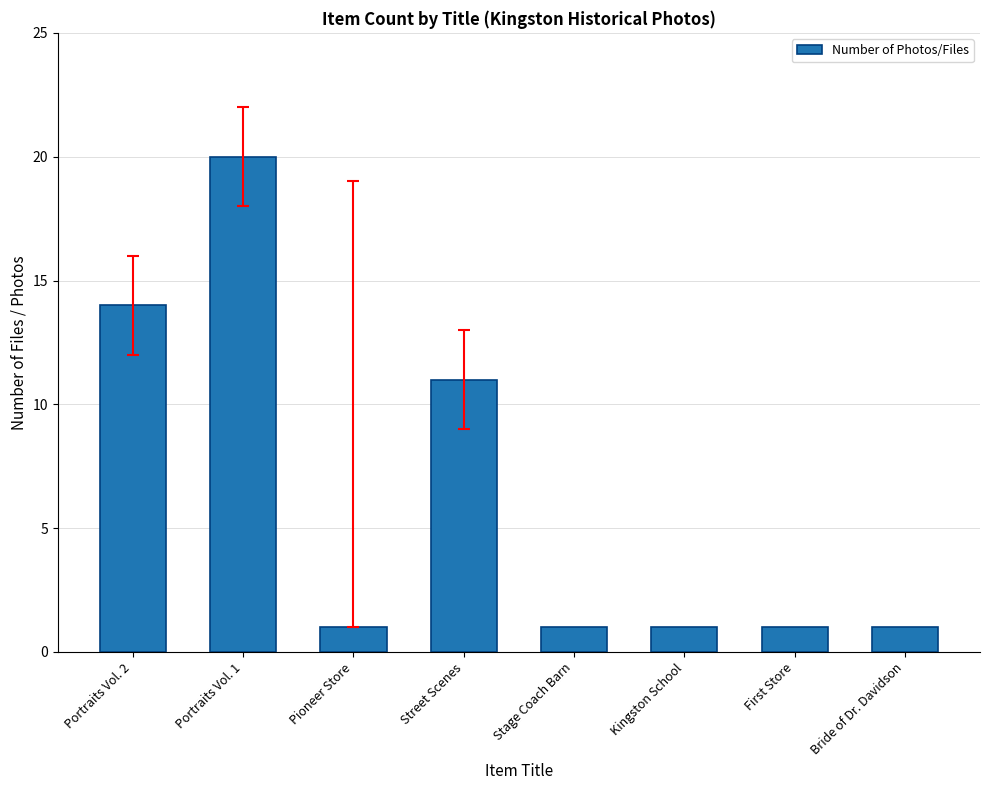

At which category does the chart reach its peak across all series?

Portraits Vol. 1